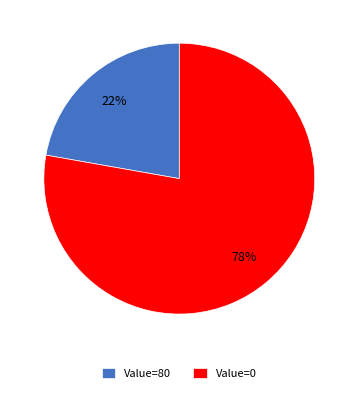

Is it true that Value=80 is 16% of the pie?

False